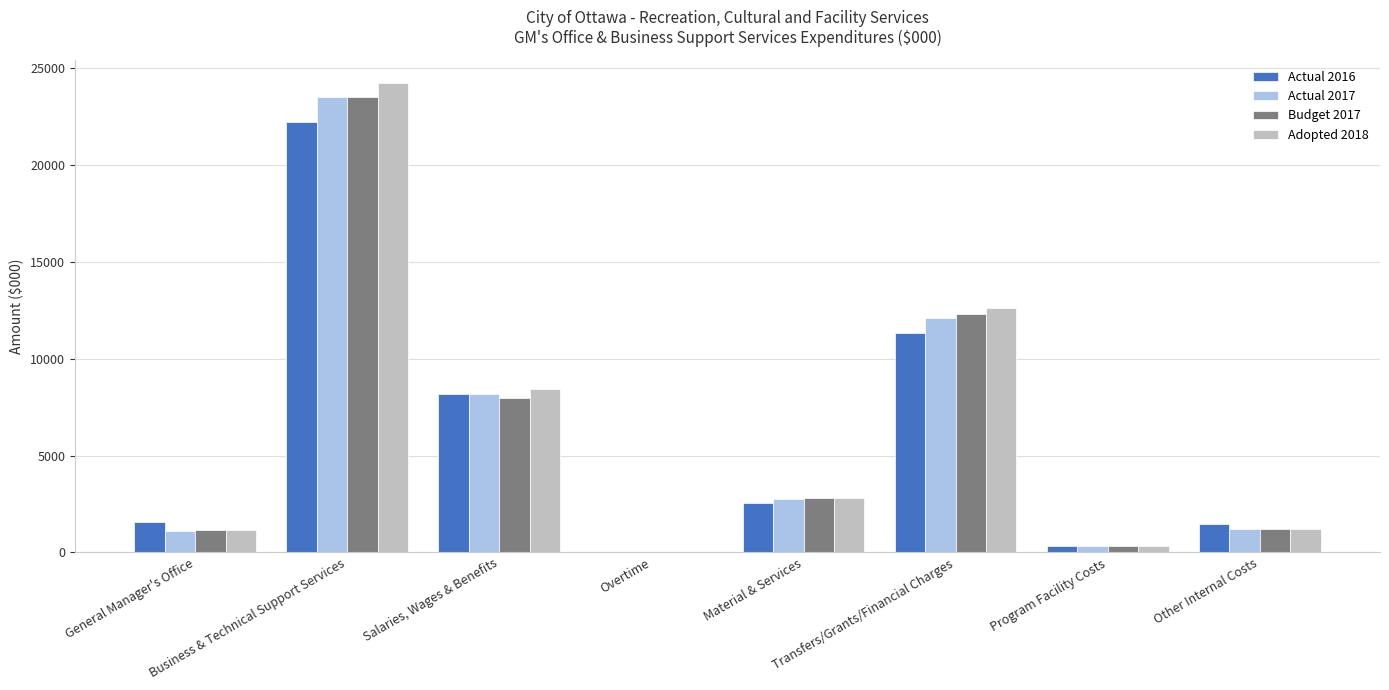

What is the spread (max minus min) of values at Overtime?

27